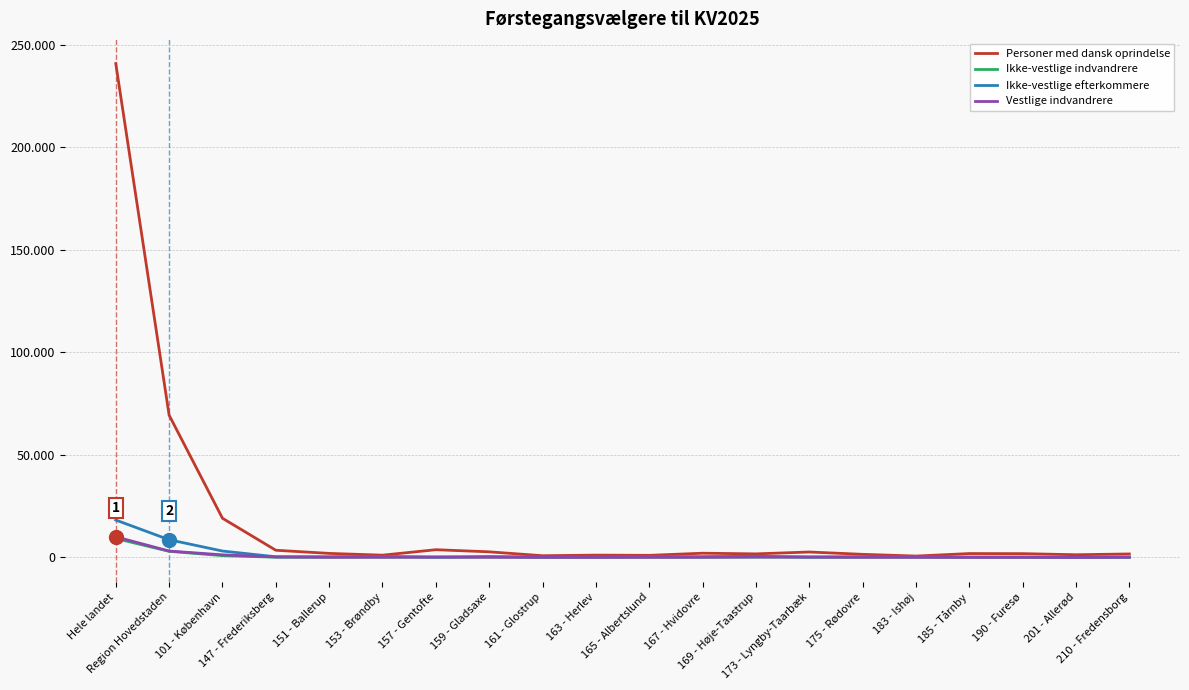

Is it true that Ikke-vestlige efterkommere equals 99 at 151 - Ballerup?

False